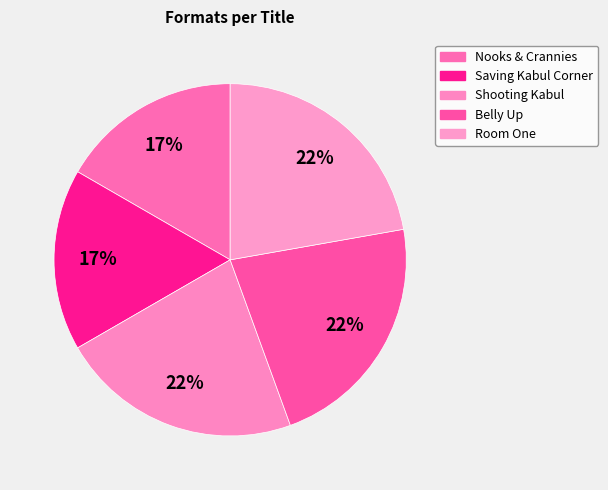

To the nearest percent, what is the combined percentage of Shooting Kabul and Belly Up?

44%